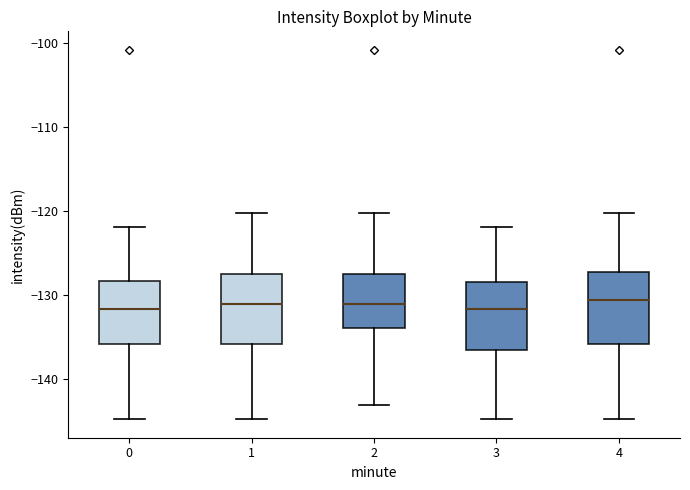

Reading left to right, transcribe this box plot: for each box, give where its median line is, the range the box spans, and where its two whiskers end, as read against the y-axis. The values are not printed on the chart, so give them approximately, as read against the axis.

0: median -132, box -136 to -128, whiskers -145 to -122
1: median -131, box -136 to -127, whiskers -145 to -120
2: median -131, box -134 to -127, whiskers -143 to -120
3: median -132, box -137 to -128, whiskers -145 to -122
4: median -131, box -136 to -127, whiskers -145 to -120